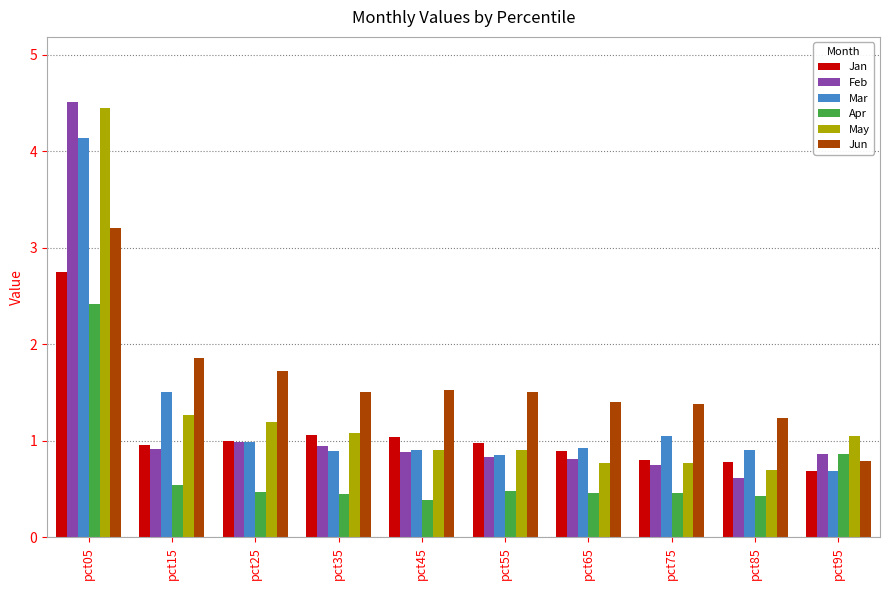

The value of Jun at pct65 is 0.3. True or false?

False